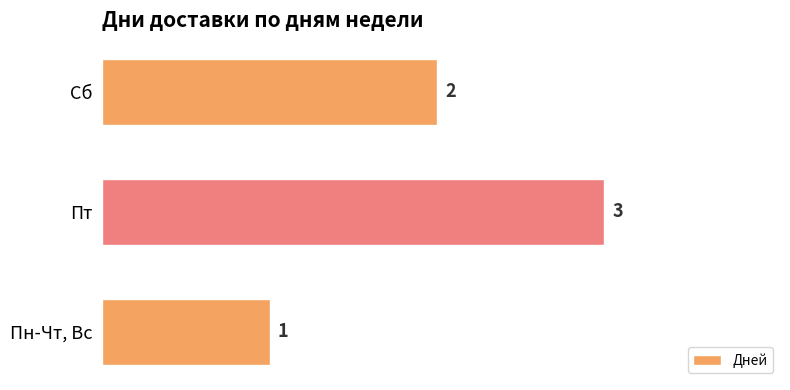

How many data points are less than 2?

1